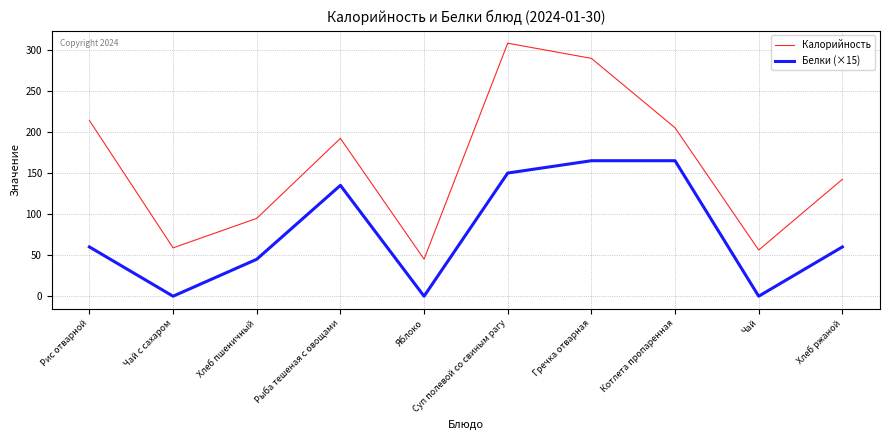

True or false: Калорийность and Белки (×15) intersect in this chart.

False